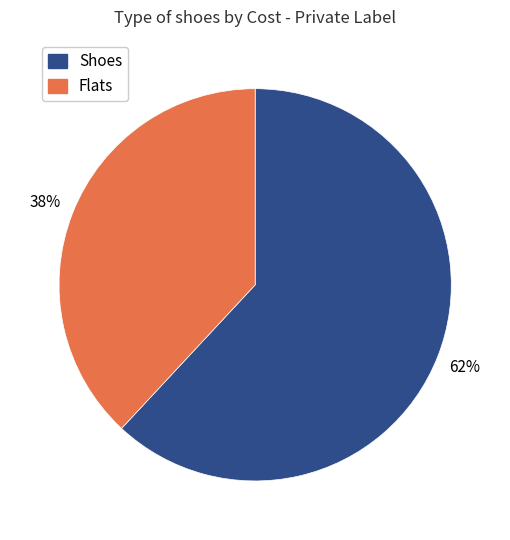

Does any single category account for the majority?

Yes